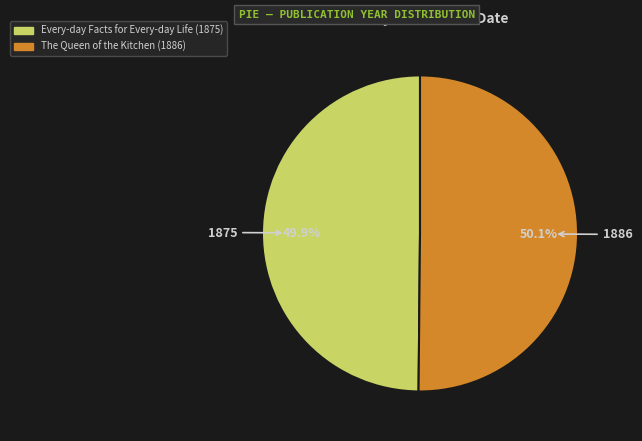

What portion of the pie excludes Every-day Facts for Every-day Life (1875)?

50.1%